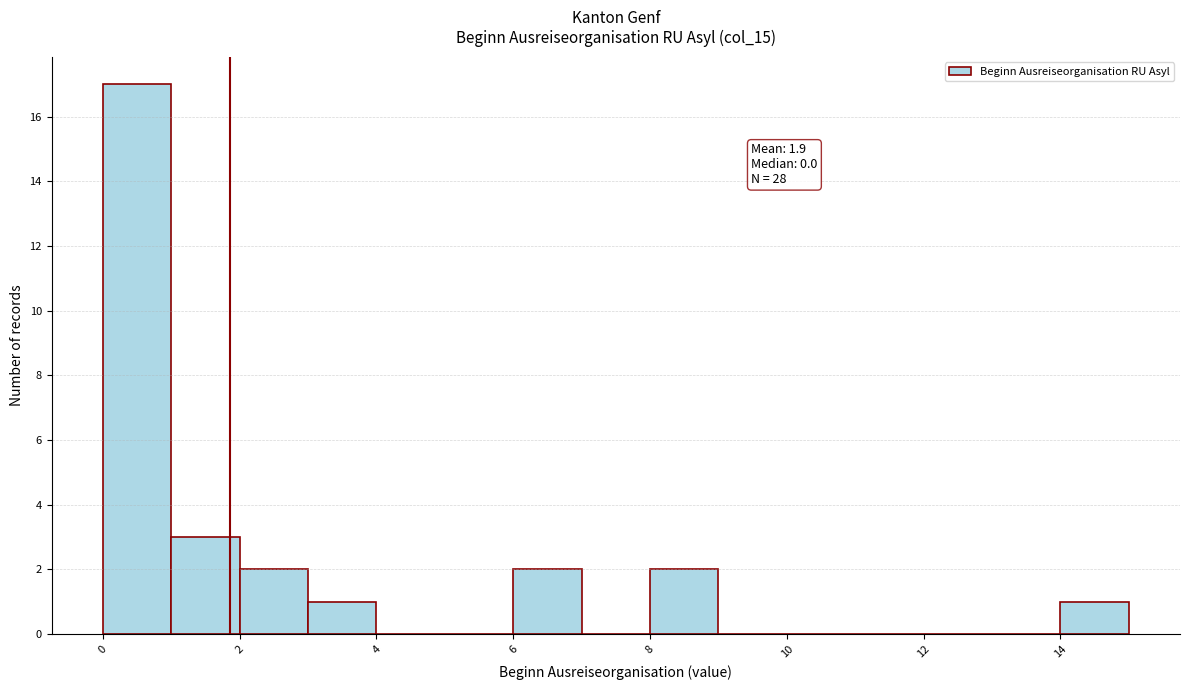

Which range on the x-axis has the tallest bar?

0 to 1